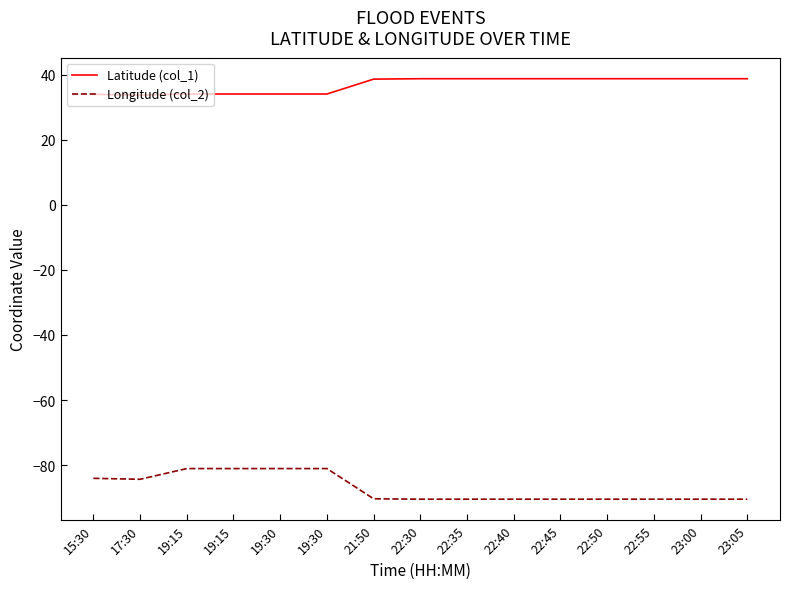

Does the chart have visible grid lines?

No